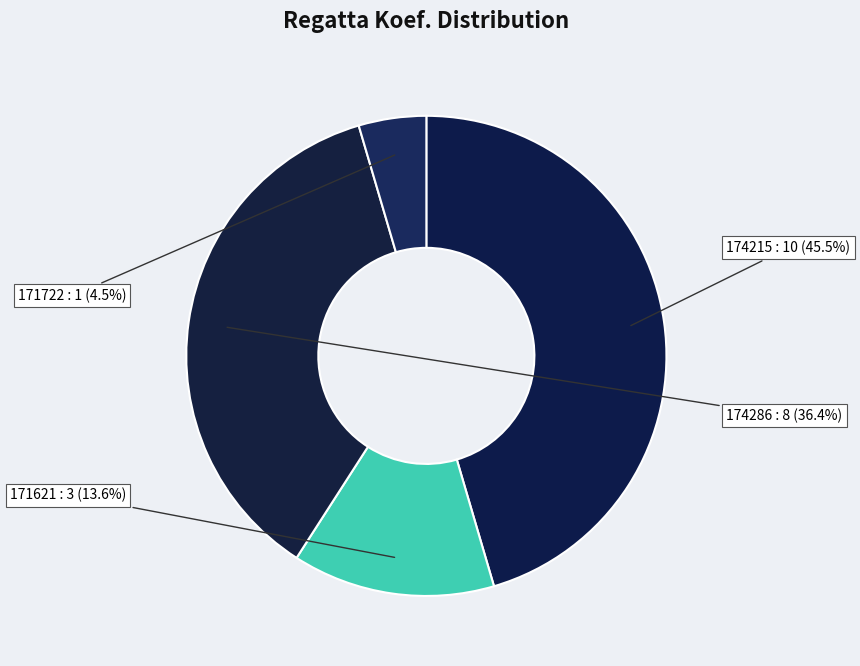

To the nearest percent, what is the difference between the largest and smallest slice percentages?

41%